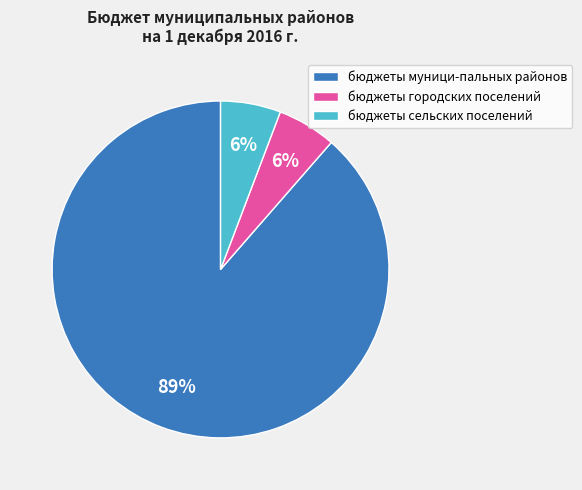

Between бюджеты сельских поселений and бюджеты муници-пальных районов, which is larger?

бюджеты муници-пальных районов